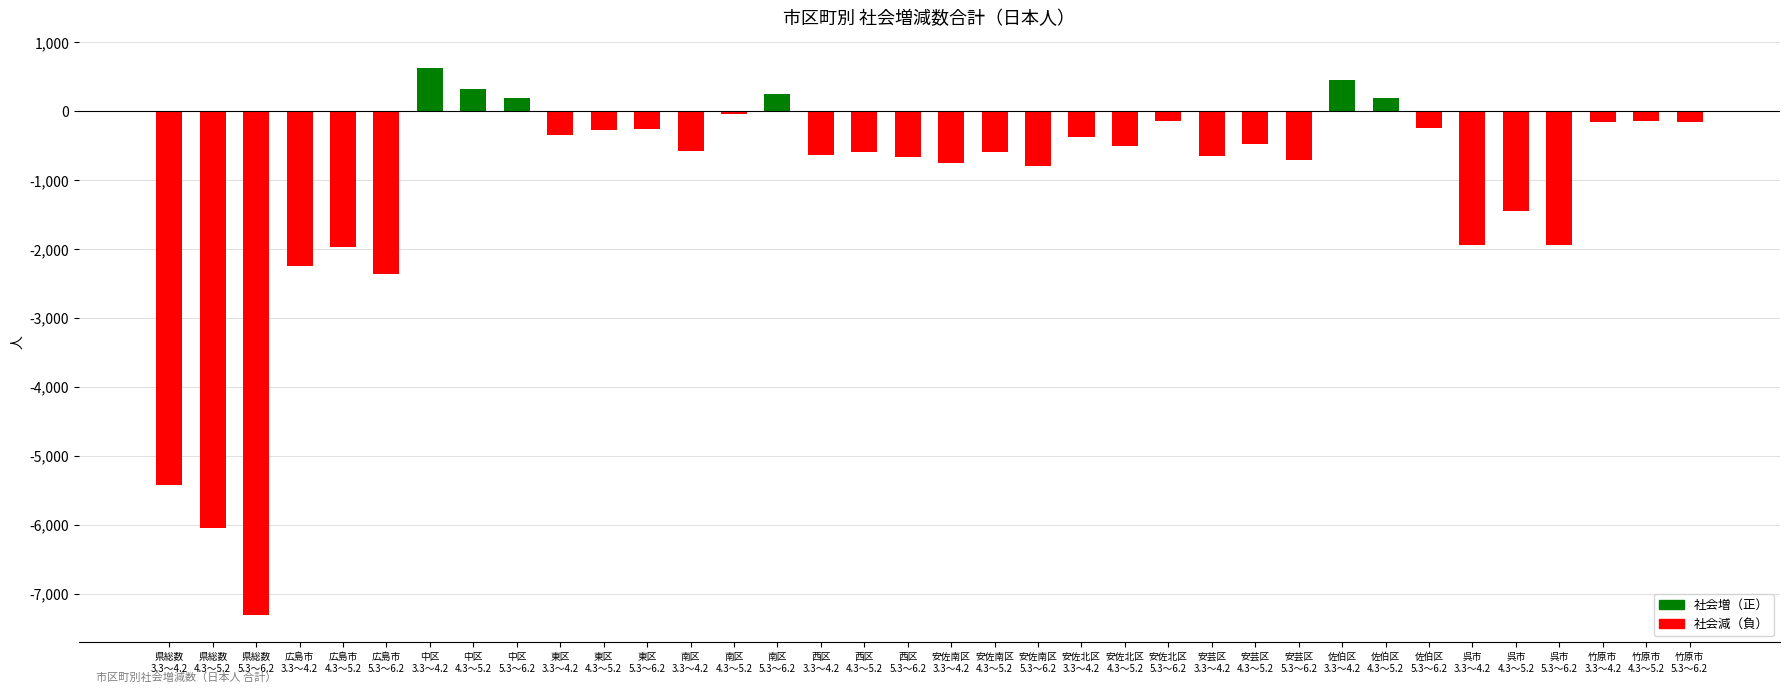

How many bars are there in total?

36